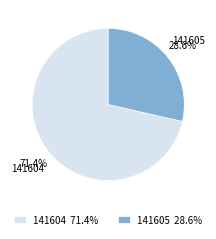

What percentage is the 141605 slice, to the nearest percent?

29%